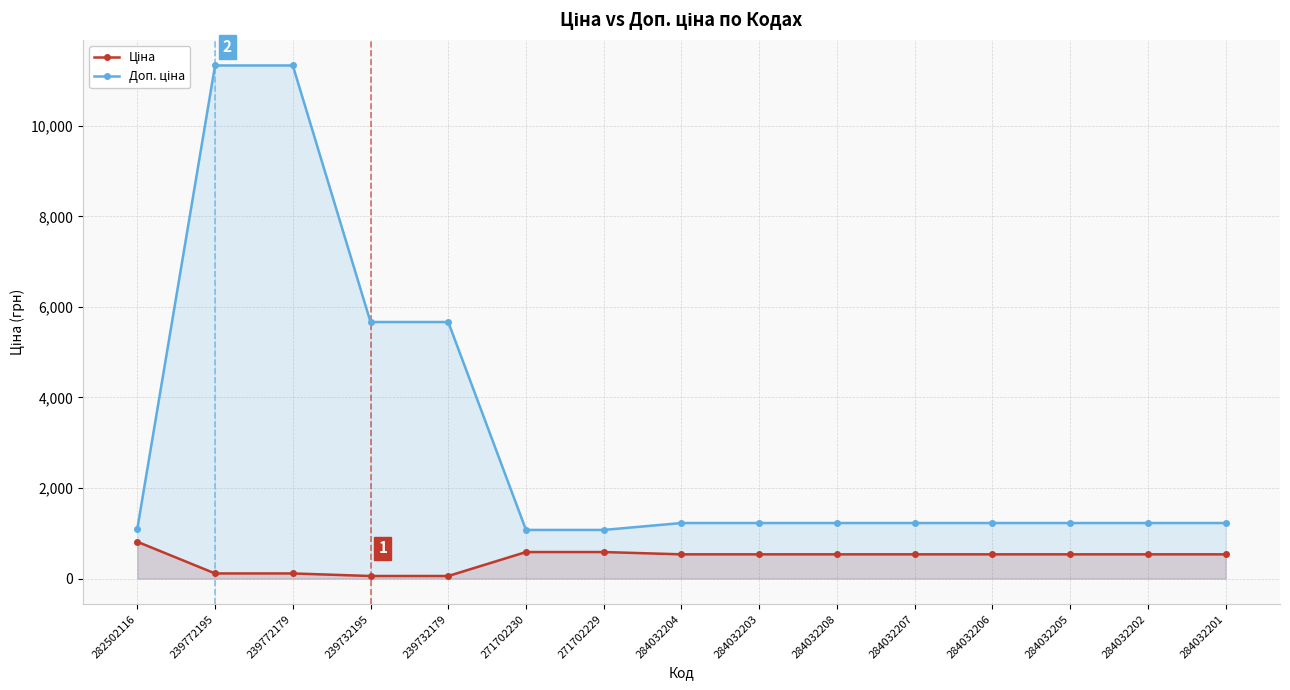

The Доп. ціна series shows 1101.8 at 282502116. True or false?

True